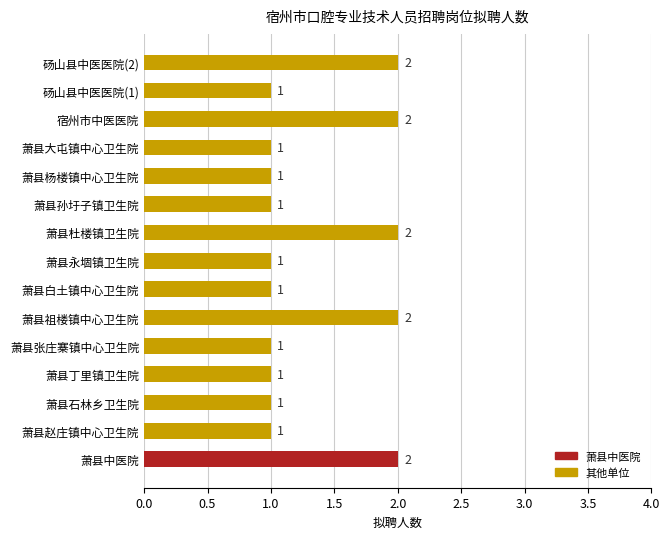

Reading bottom to top, list all the values displayed in this chart.

2	1	1	1	1	2	1	1	2	1	1	1	2	1	2